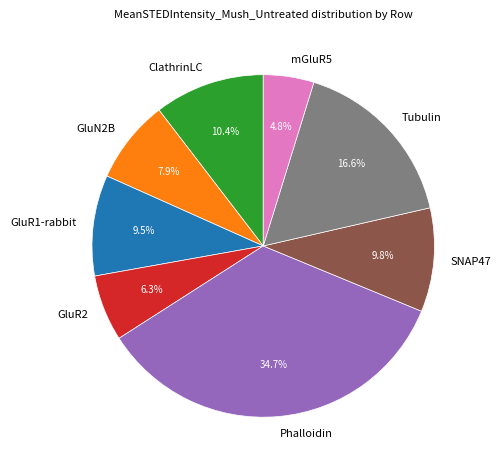

How many segments does this pie chart have?

8